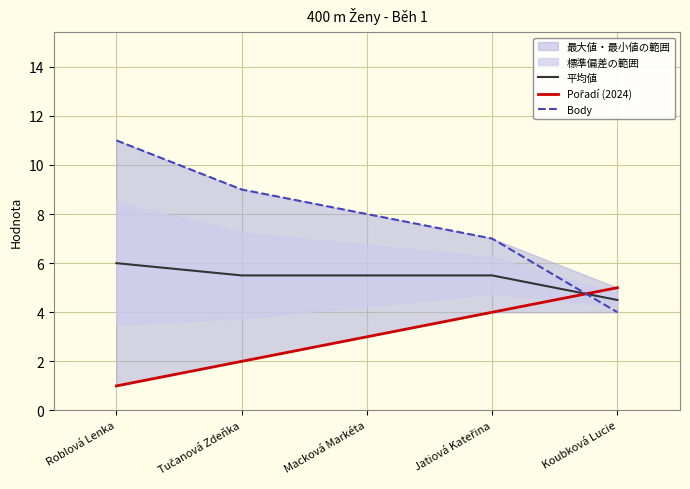

What value does the 平均値 series have at Tučanová Zdeňka?

5.5